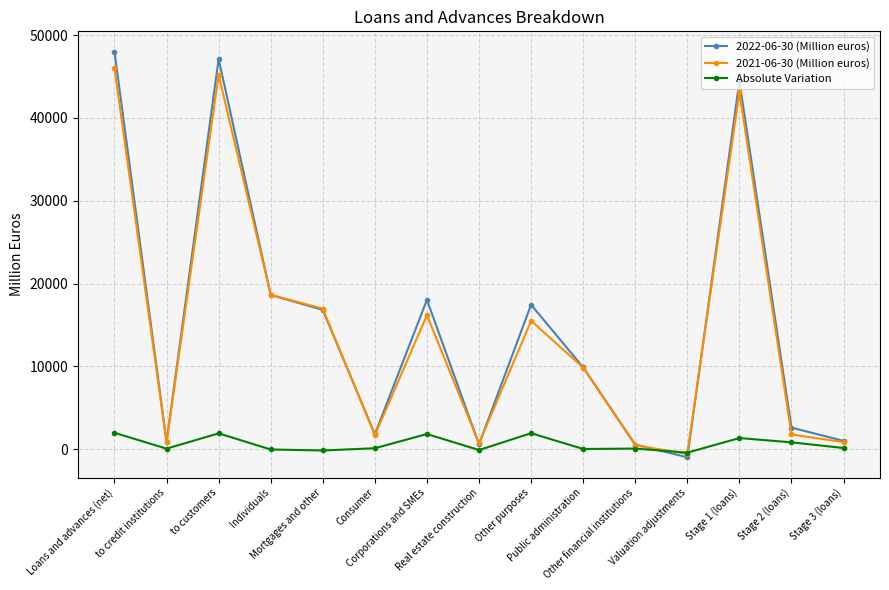

How many times do Absolute Variation and 2021-06-30 (Million euros) cross each other?

2